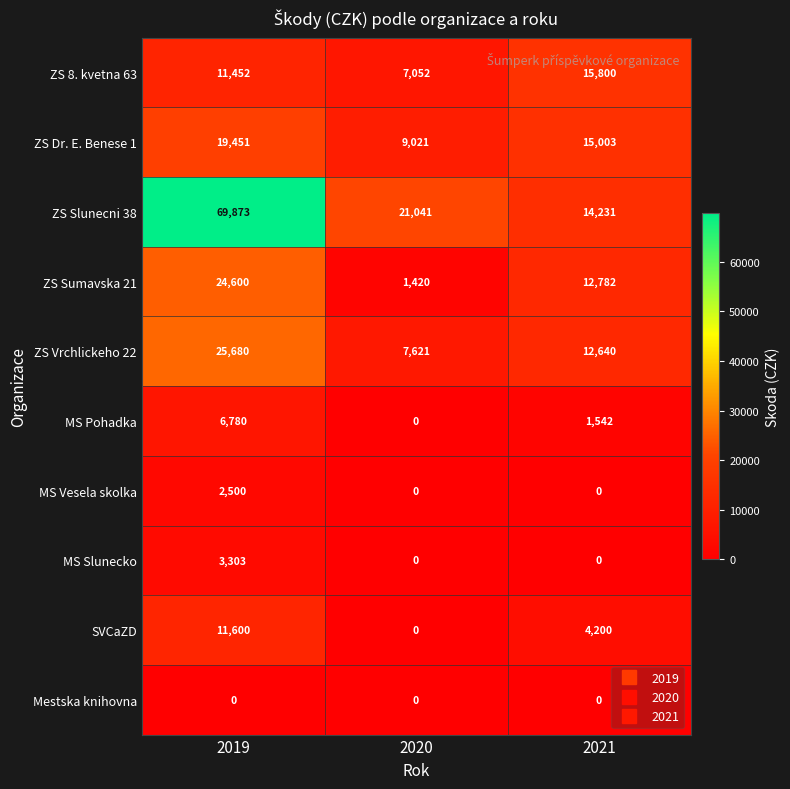

At which category is the sum across all series the highest?

2019